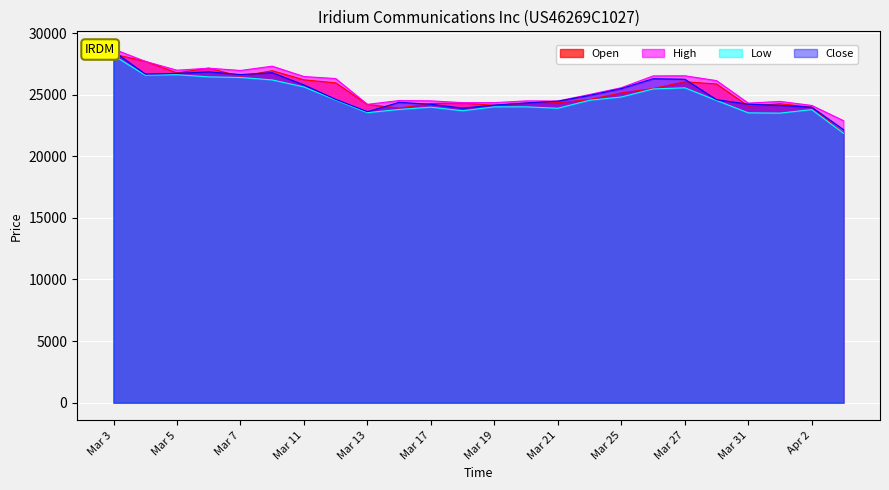

After their last crossing, which series has the higher values: Open or Close?

Close